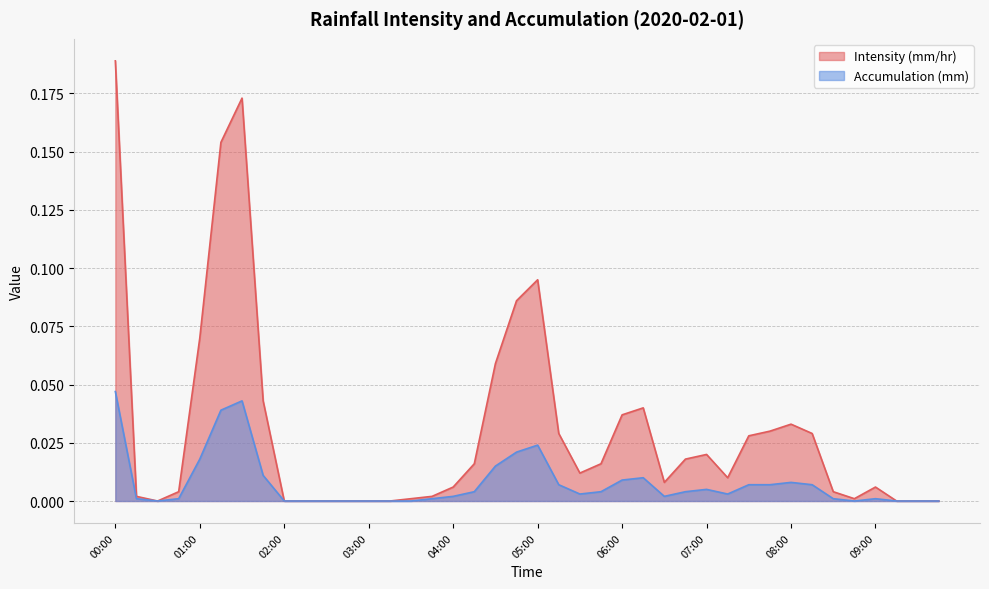

Which series has the largest range (max minus min)?

Intensity (mm/hr)